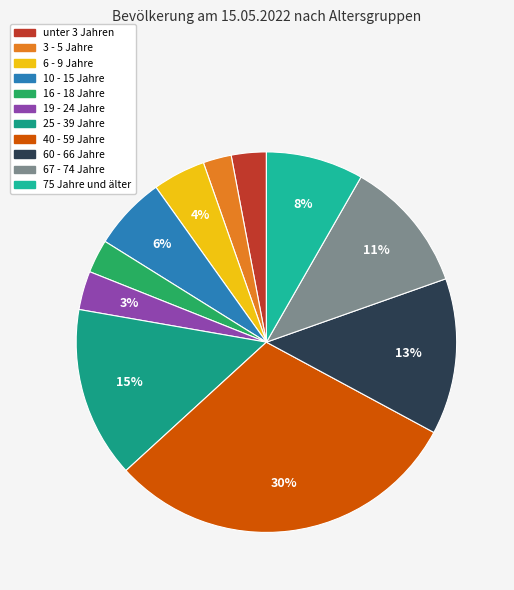

To the nearest percent, what percentage of the pie is 75 Jahre und älter?

8%